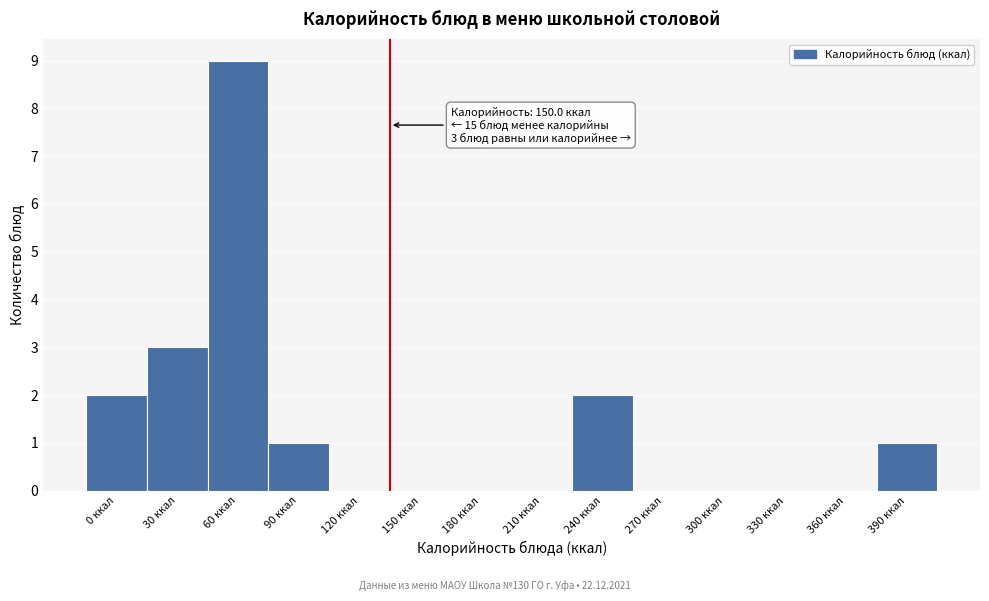

Reading left to right, transcribe all the data shown in this chart.

0 ккал=2	30 ккал=3	60 ккал=9	90 ккал=1	120 ккал=0	150 ккал=0	180 ккал=0	210 ккал=0	240 ккал=2	270 ккал=0	300 ккал=0	330 ккал=0	360 ккал=0	390 ккал=1